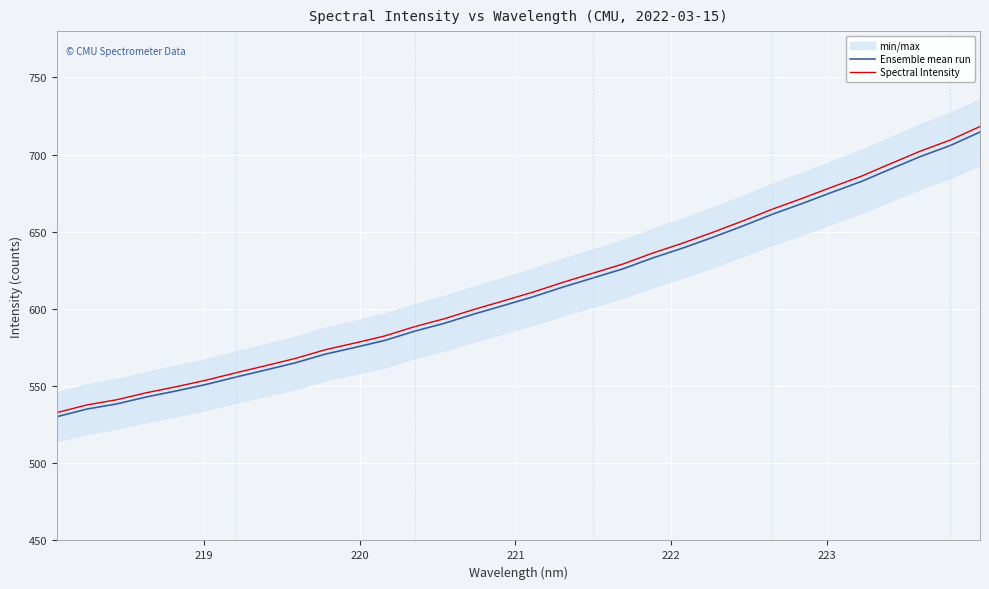

What is the difference between the maximum and minimum values in the Spectral Intensity series?

185.3